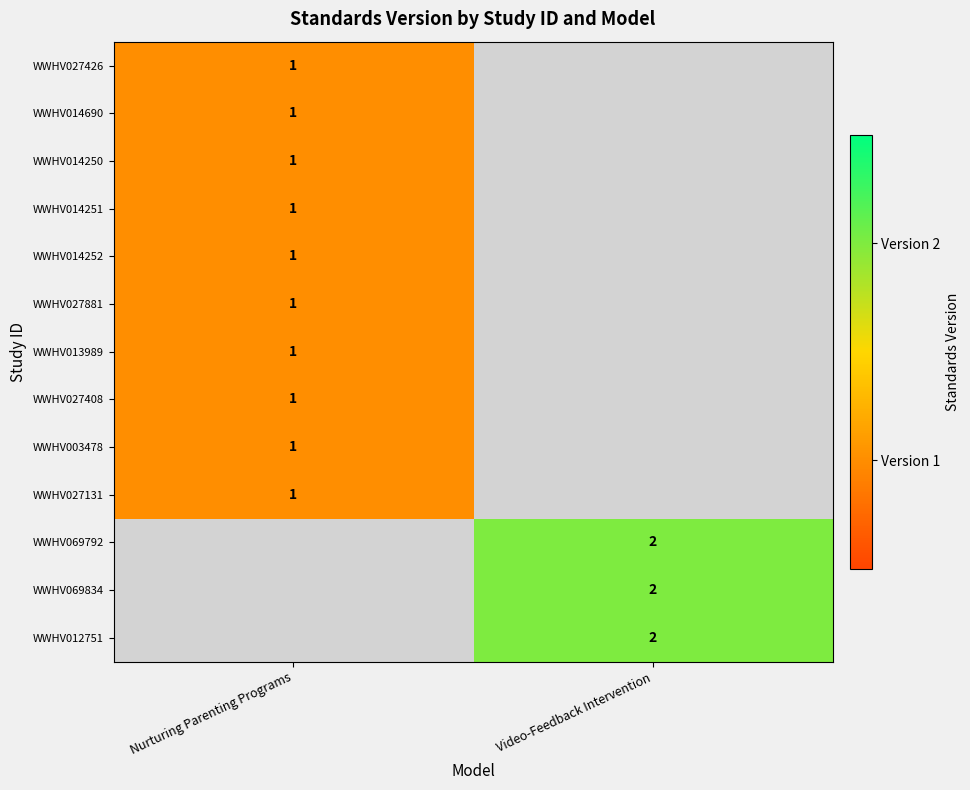

Is it true that WWHV027426 equals 0 at Nurturing Parenting Programs?

False